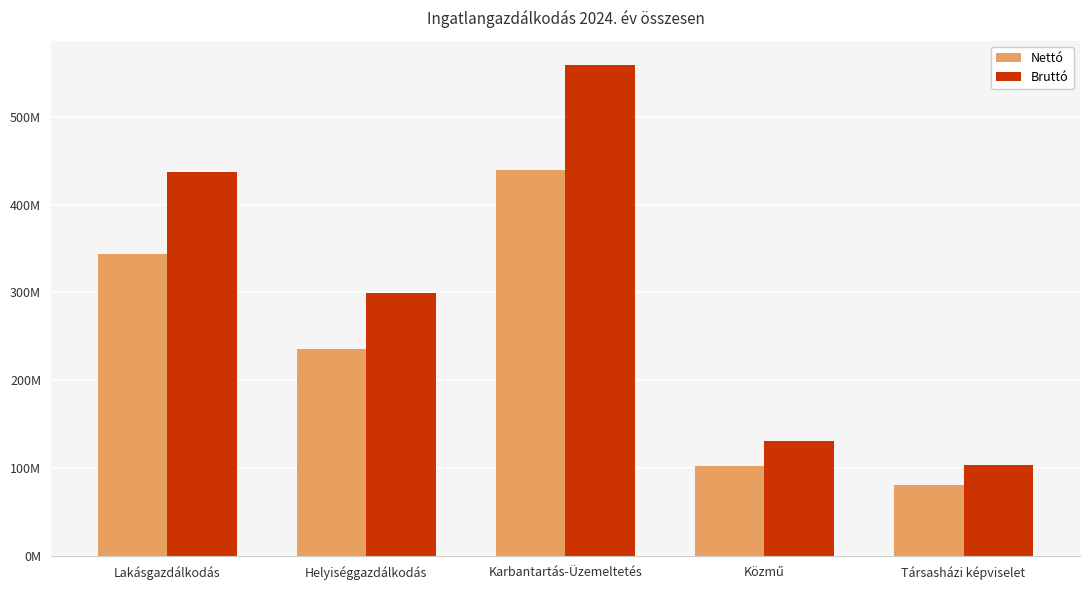

What is the difference between the maximum and minimum values in the Nettó series?

358154573.0